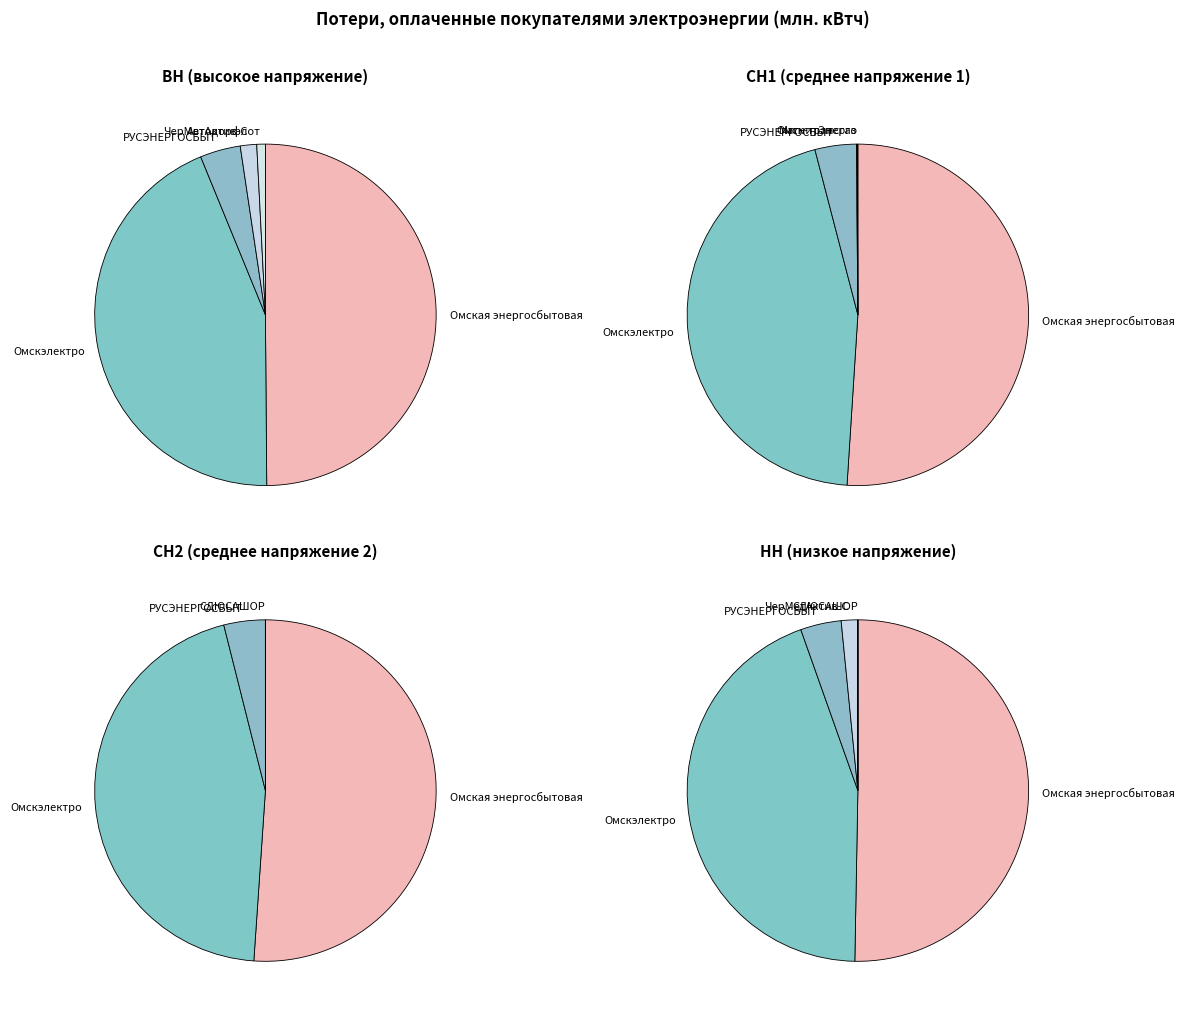

Which slice is the smallest?

БУ ДО Города Омска СДЮСАШОР